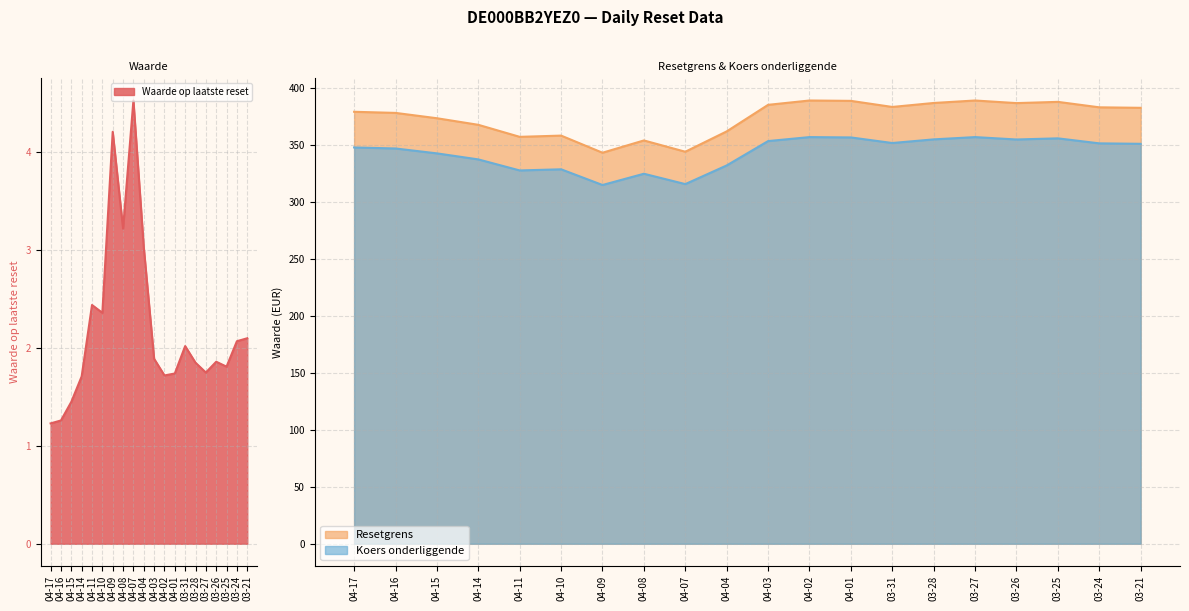

What is the maximum value for Waarde op laatste reset?

4.5